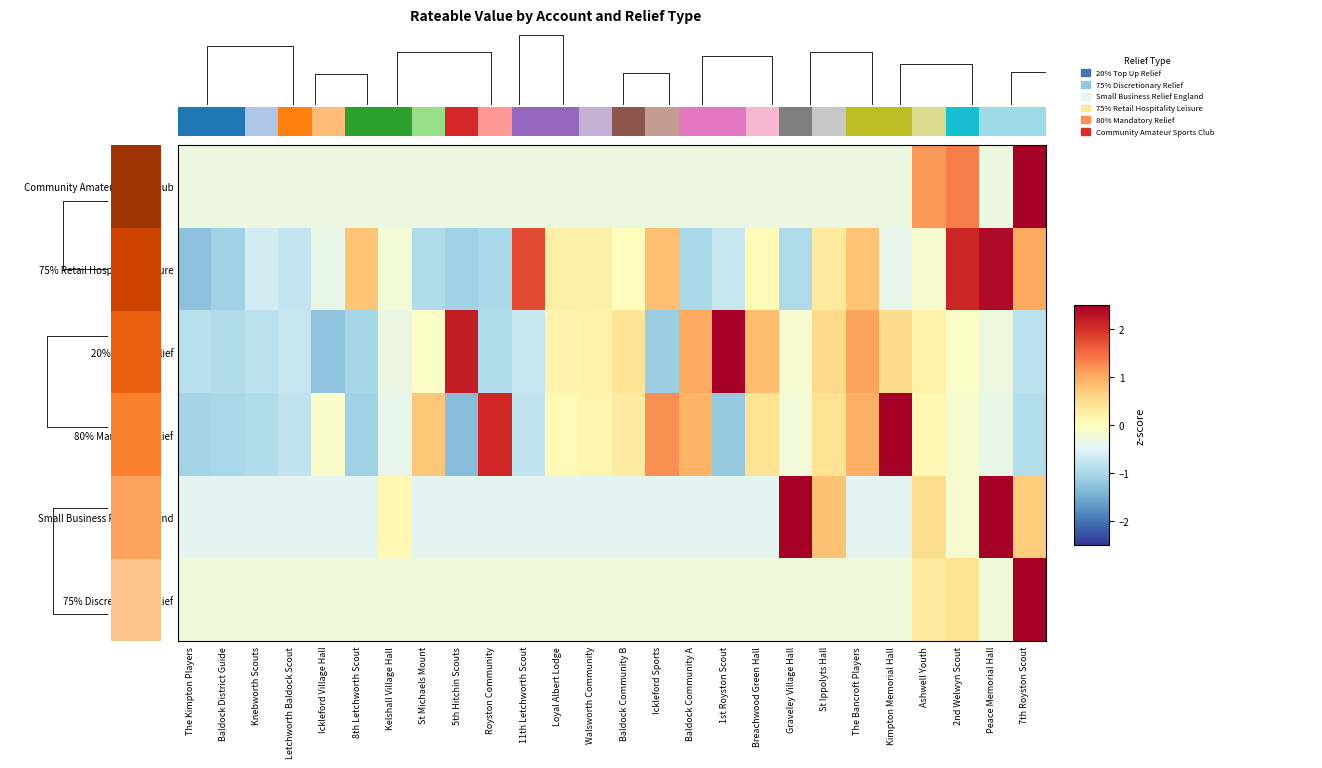

How many values in the 75% Discretionary Relief series exceed 0?

3